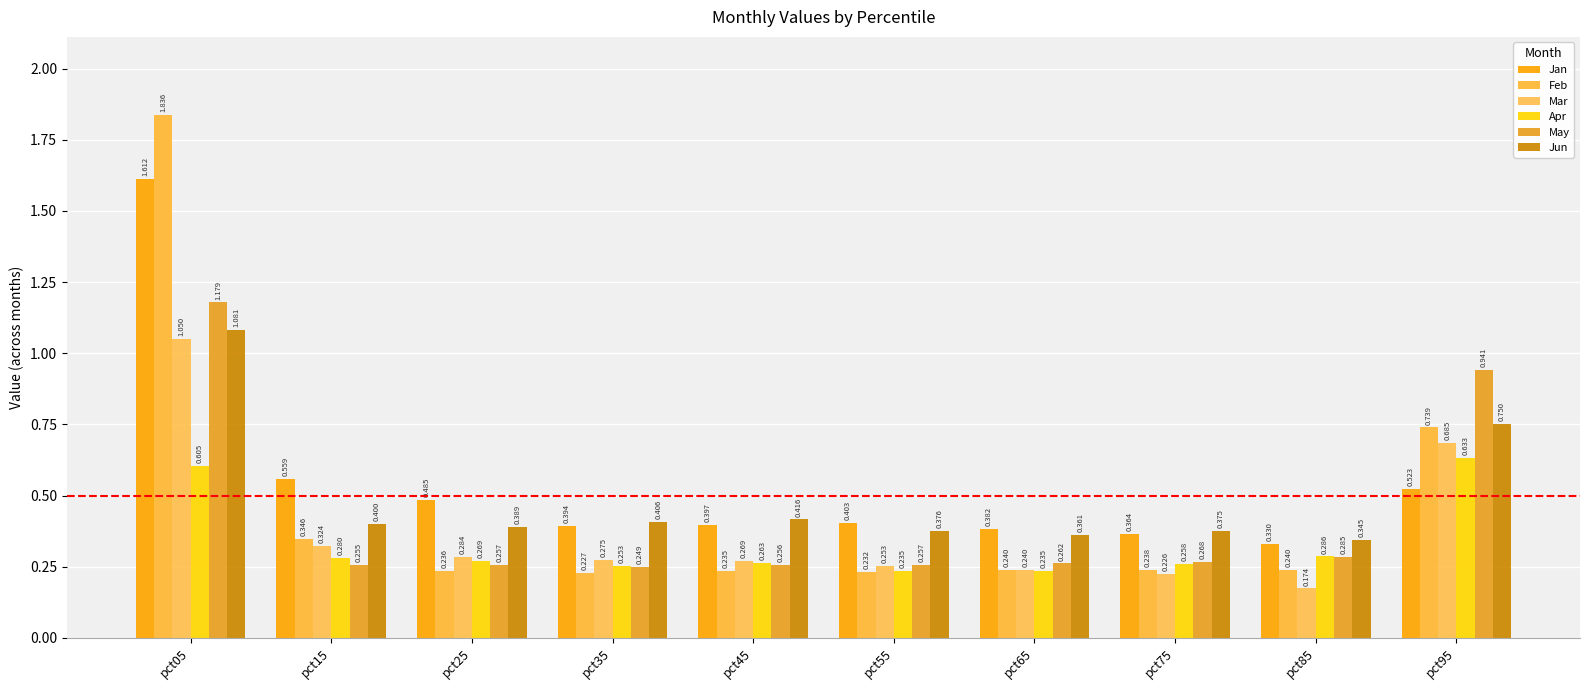

Count the number of data series in this chart.

6